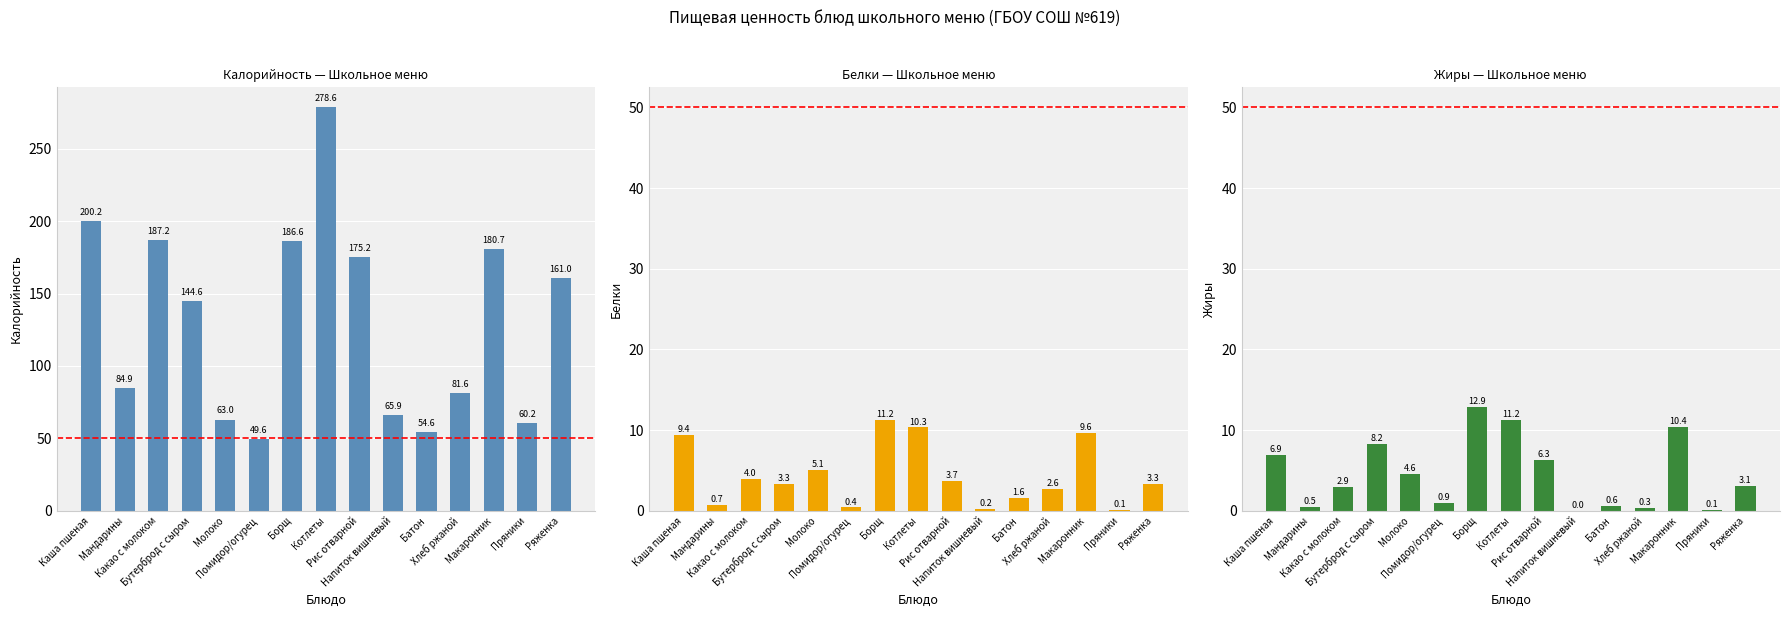

What position from the left is Борщ?

7